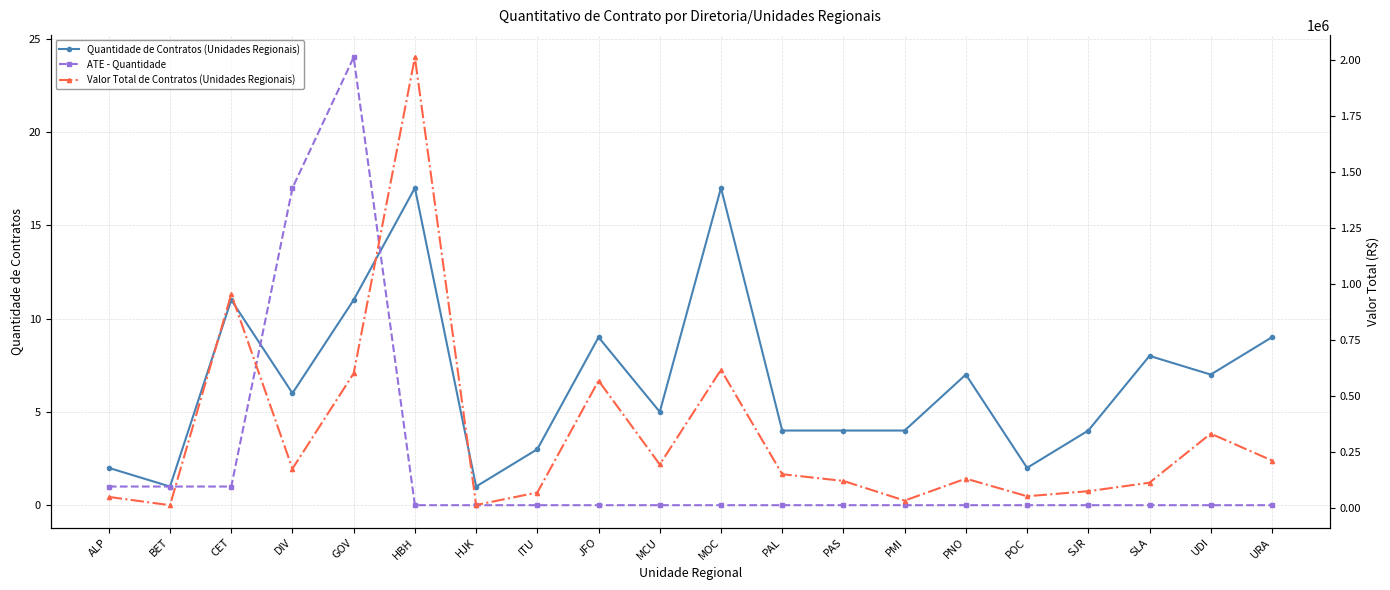

How many series are shown in this chart?

3